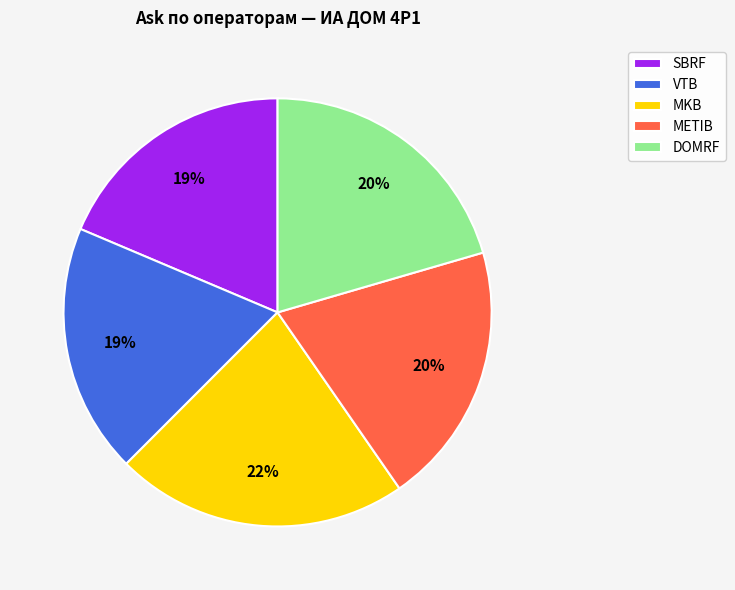

To the nearest percent, what percentage of the pie is DOMRF?

20%